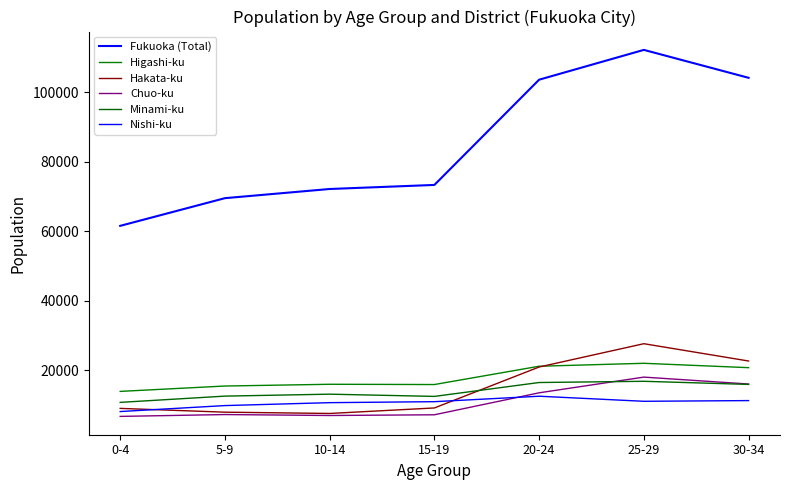

At 5-9, list the series in order from smallest to largest.

Chuo-ku, Hakata-ku, Nishi-ku, Minami-ku, Higashi-ku, Fukuoka (Total)